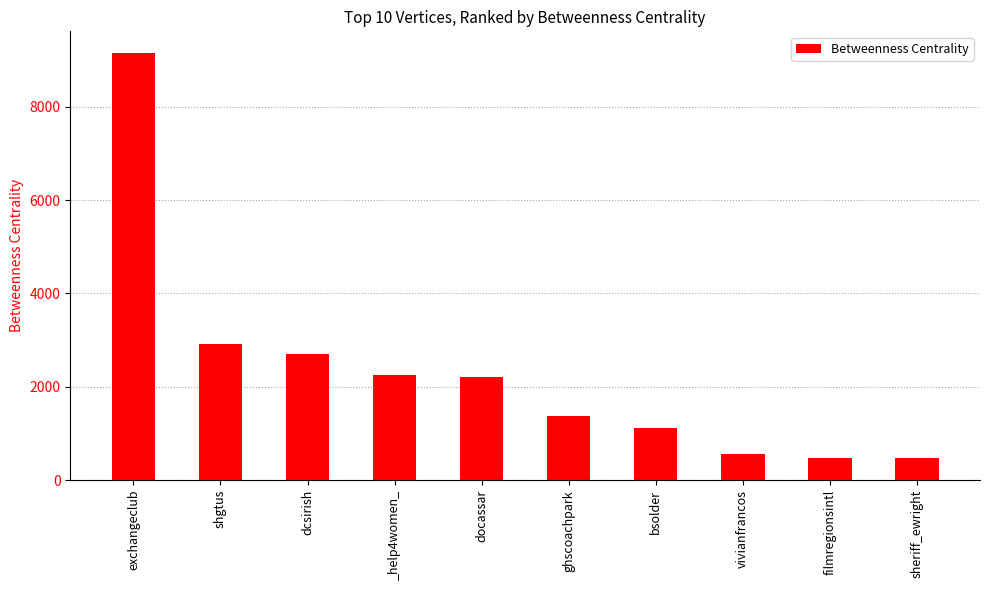

What is the sum of the values at vivianfrancos and exchangeclub?

9712.7